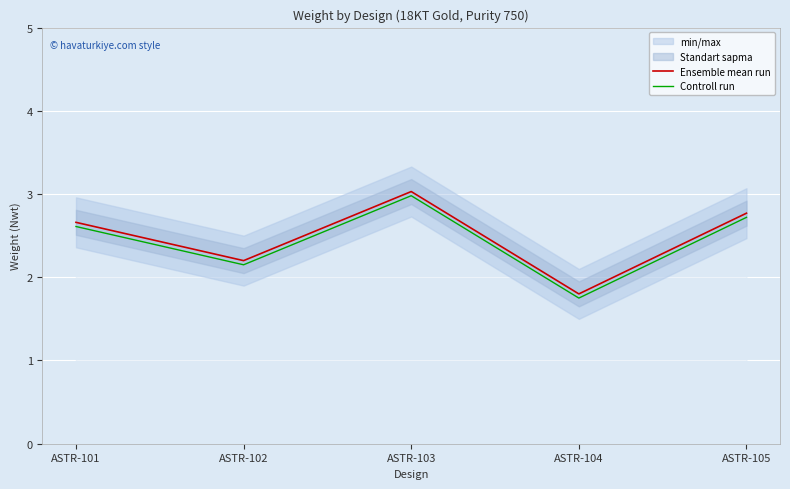

What is the value of the Ensemble mean run point at the 4th from the left?

1.8